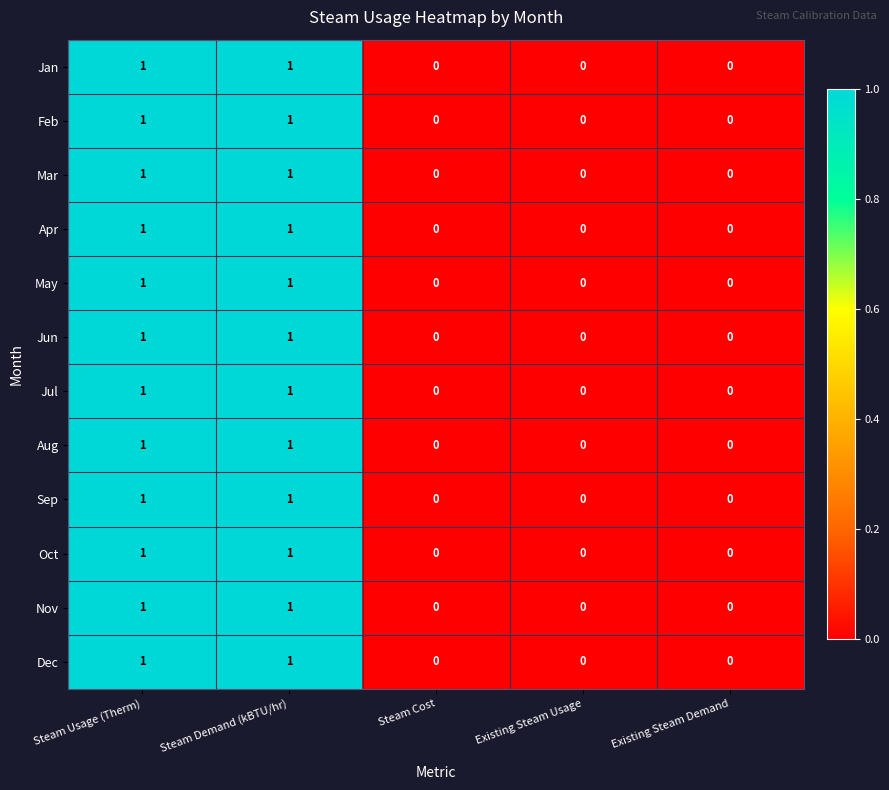

The value of Apr at Existing Steam Demand is 1. True or false?

False